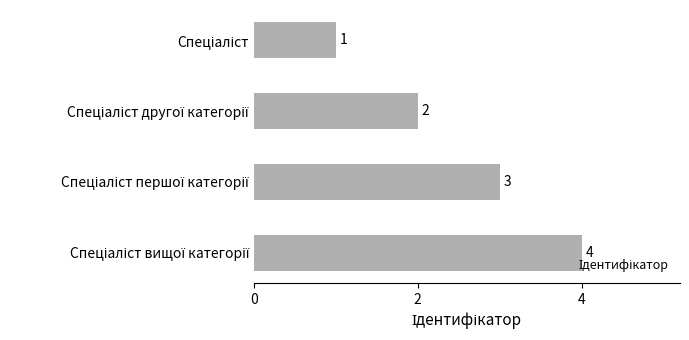

What is the difference between the second highest and second lowest values?

1